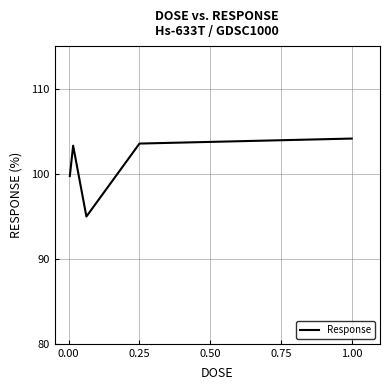

What is the difference between the second highest and minimum values?

8.6